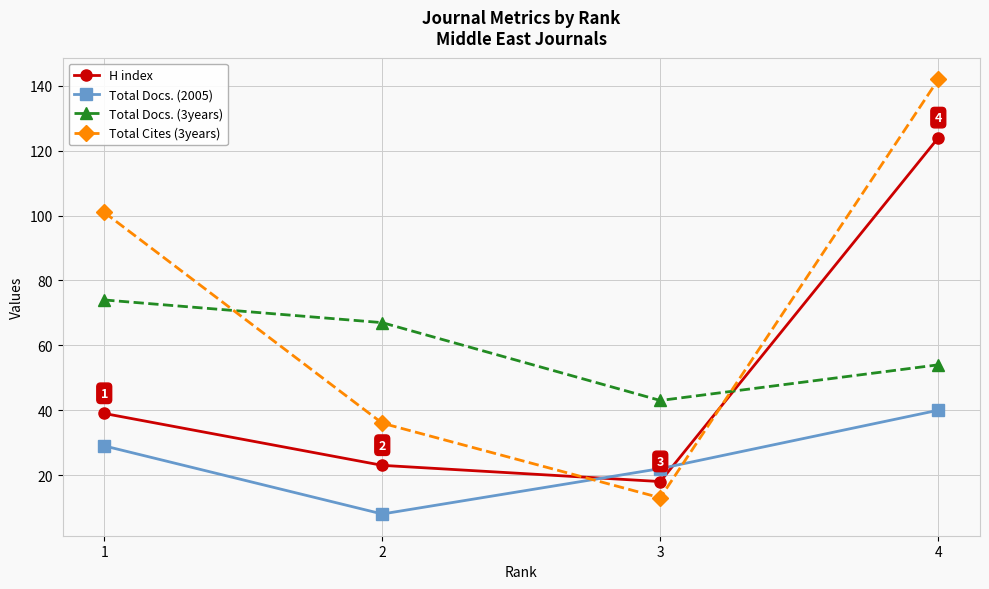

What is the difference between the highest and lowest values at 1?

72